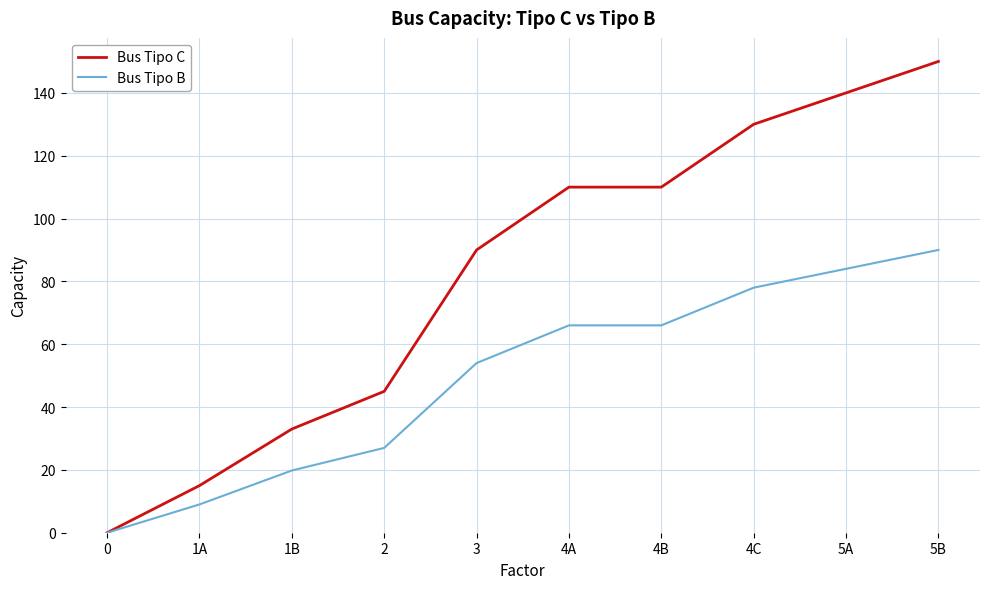

The value of Bus Tipo C at 4B is 110.0. True or false?

True